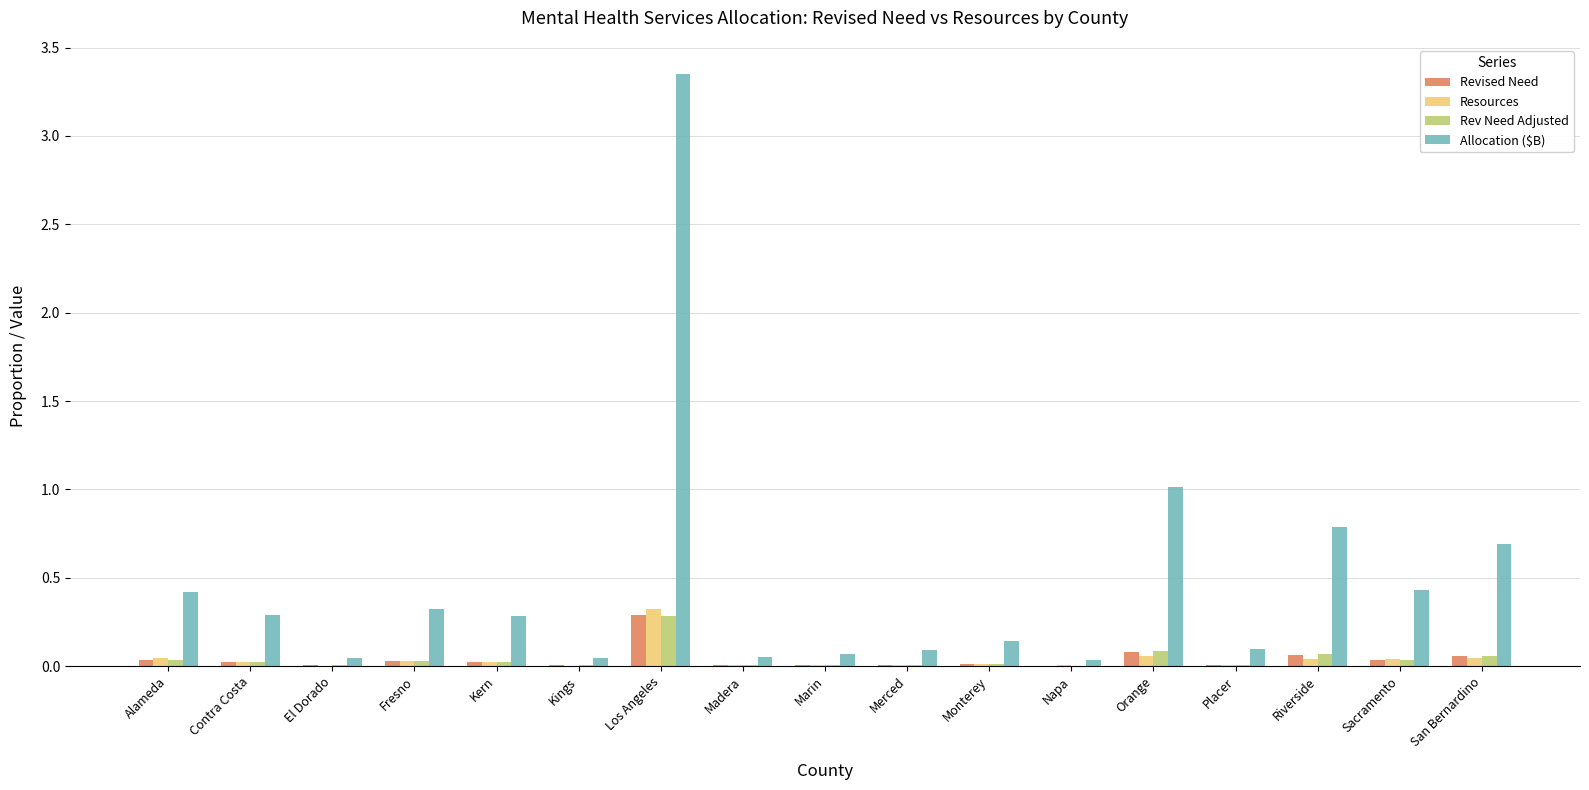

Does the chart contain stacked bars?

No